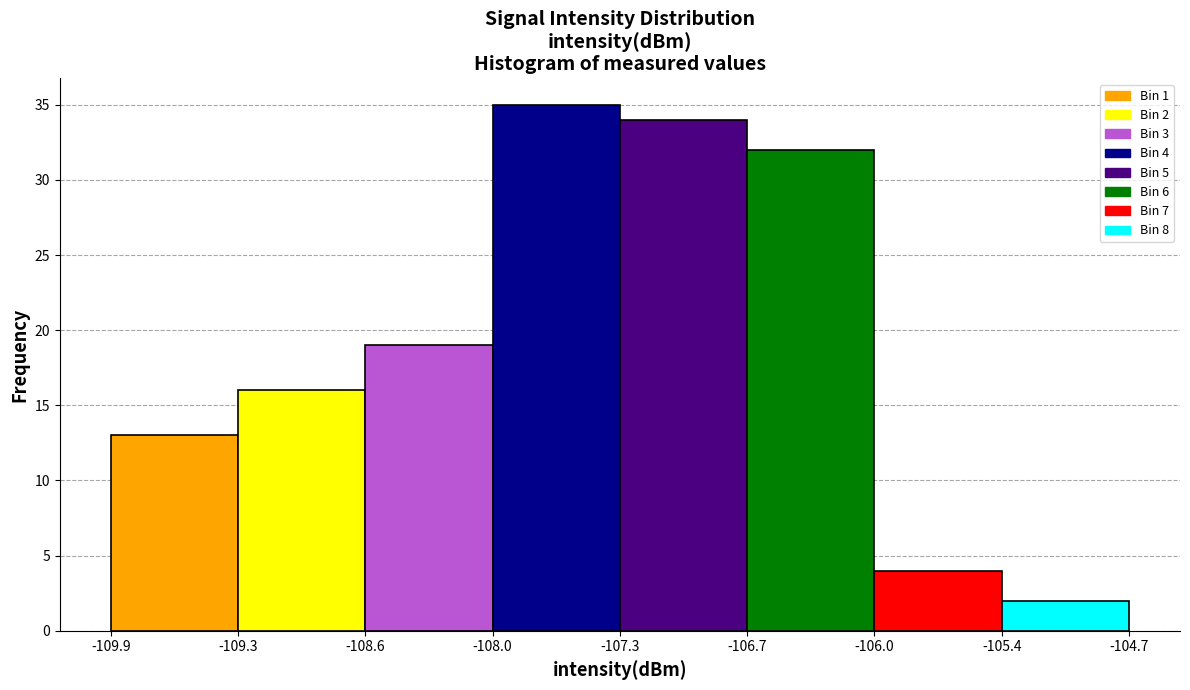

Over which range of the x-axis is the bar tallest?

-108.0 to -107.3